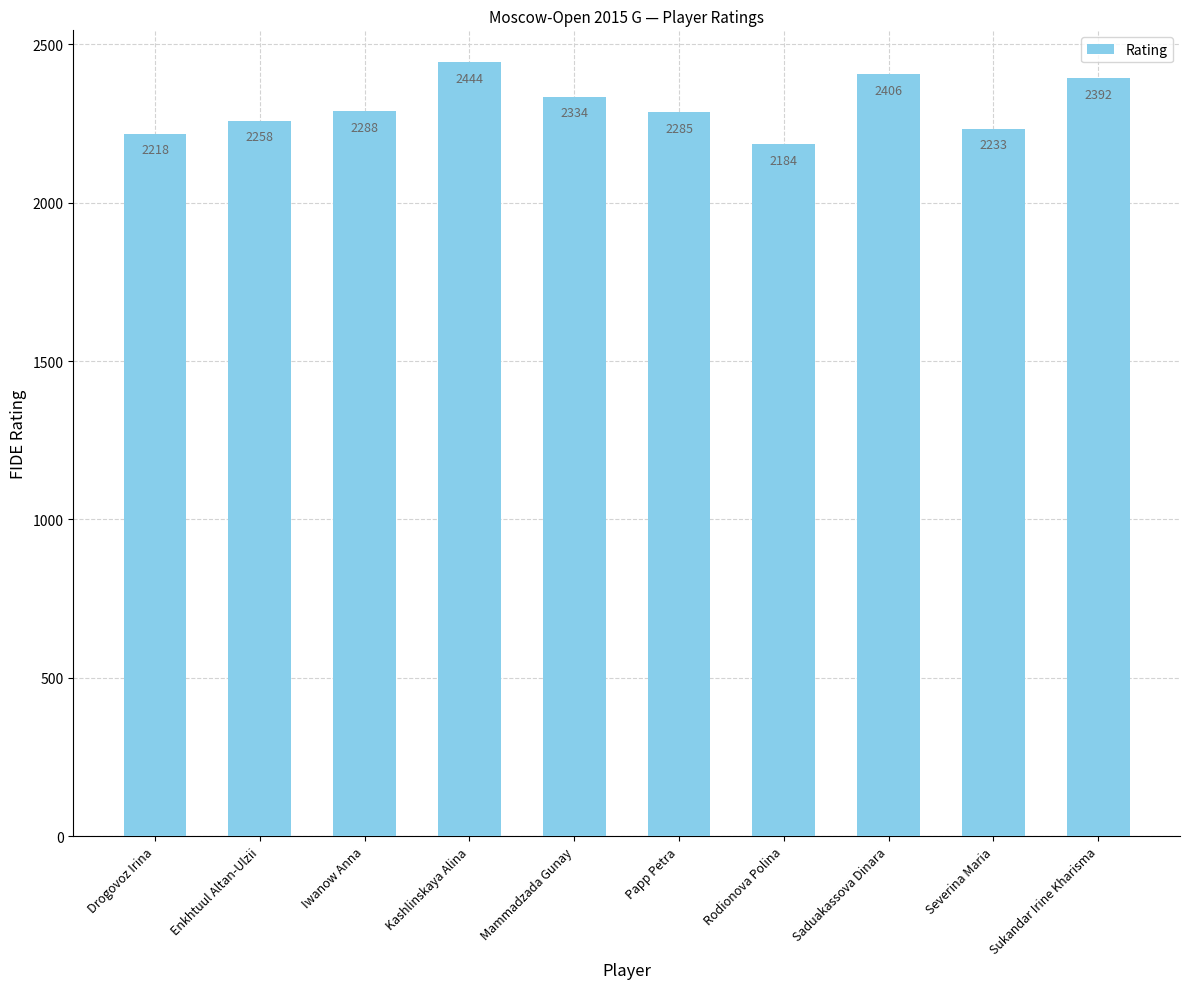

Is it true that the value at Papp Petra is 2285?

True